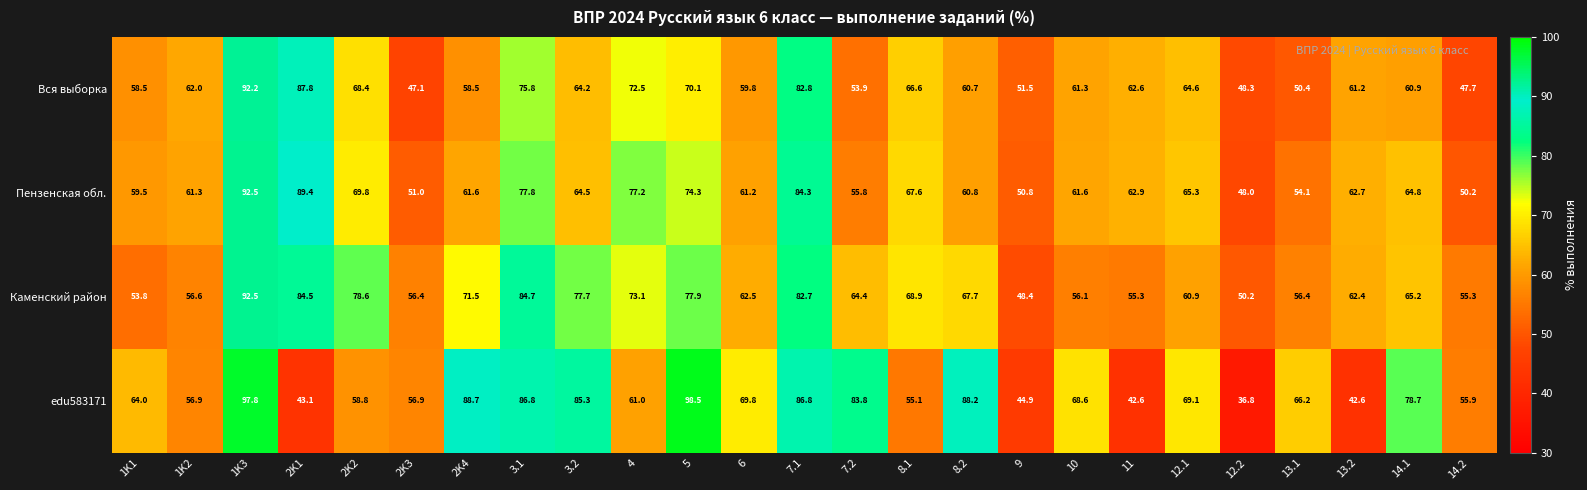

At 12.1, list the series in order from smallest to largest.

Каменский район, Вся выборка, Пензенская обл., edu583171